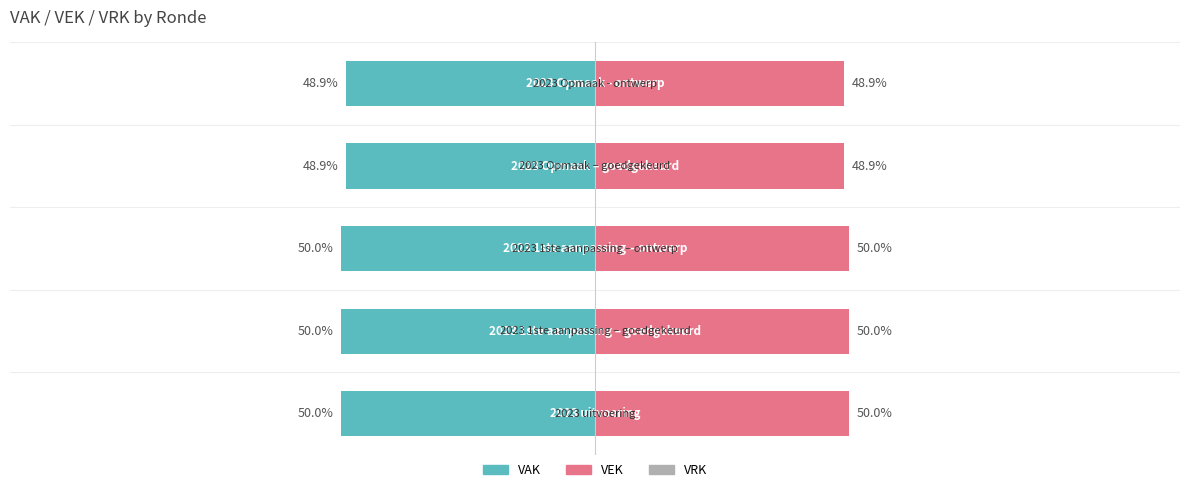

Count the VAK values in the range -50 to -48.

5